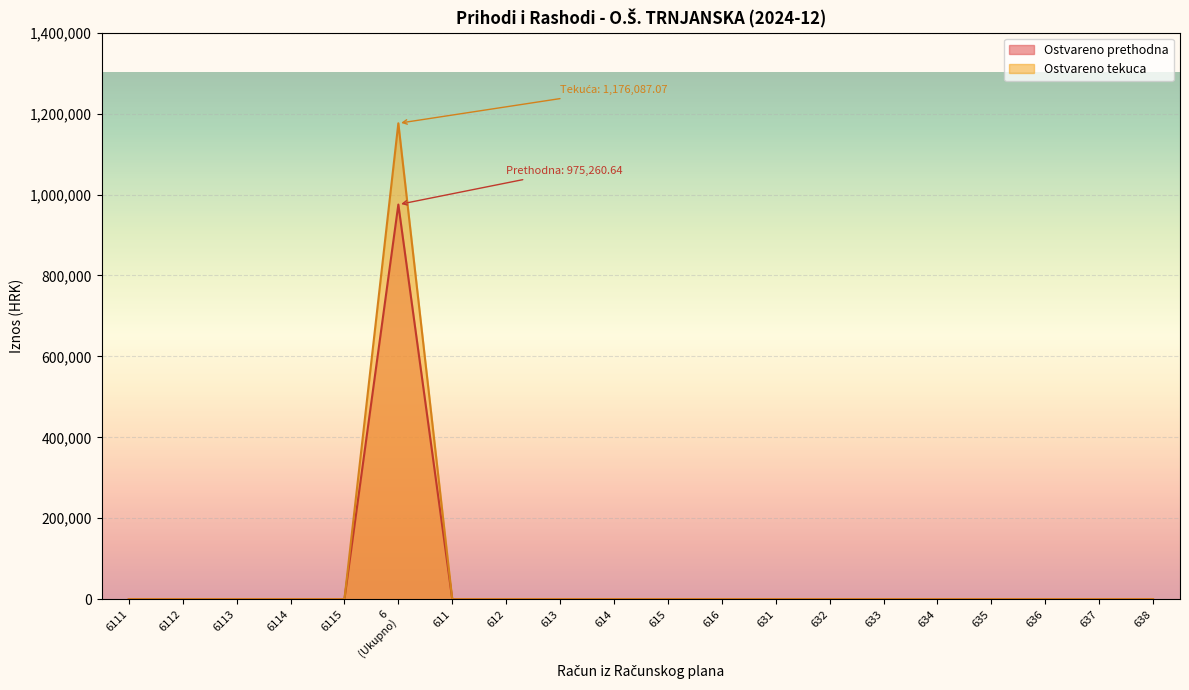

The value of Ostvareno prethodna at 636 is 0.0. True or false?

True